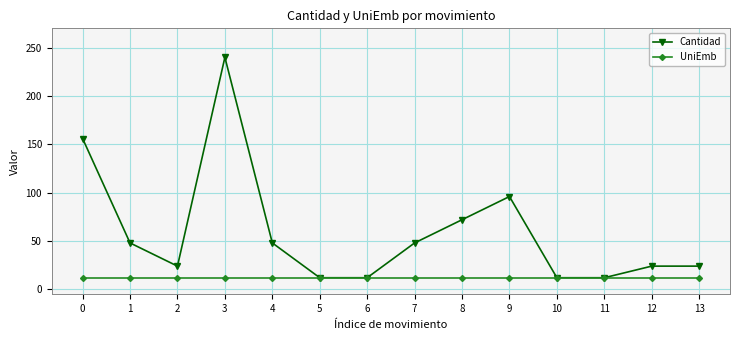

The value of UniEmb at 10 is 12. True or false?

True